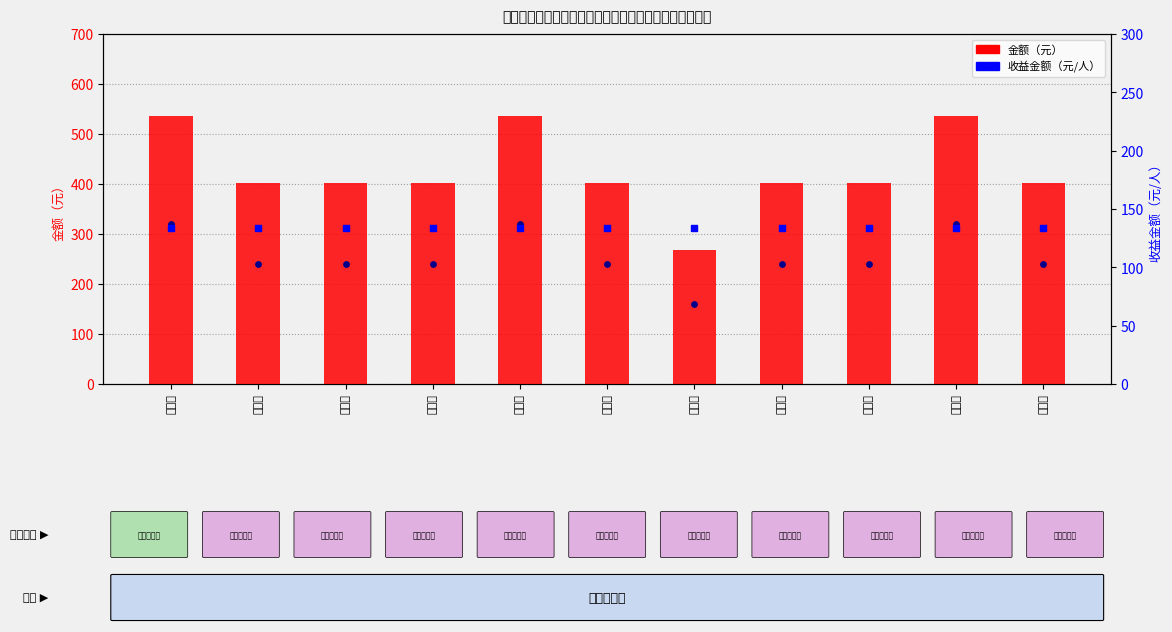

Which series reaches the minimum Y coordinate?

收益金额（元/人）